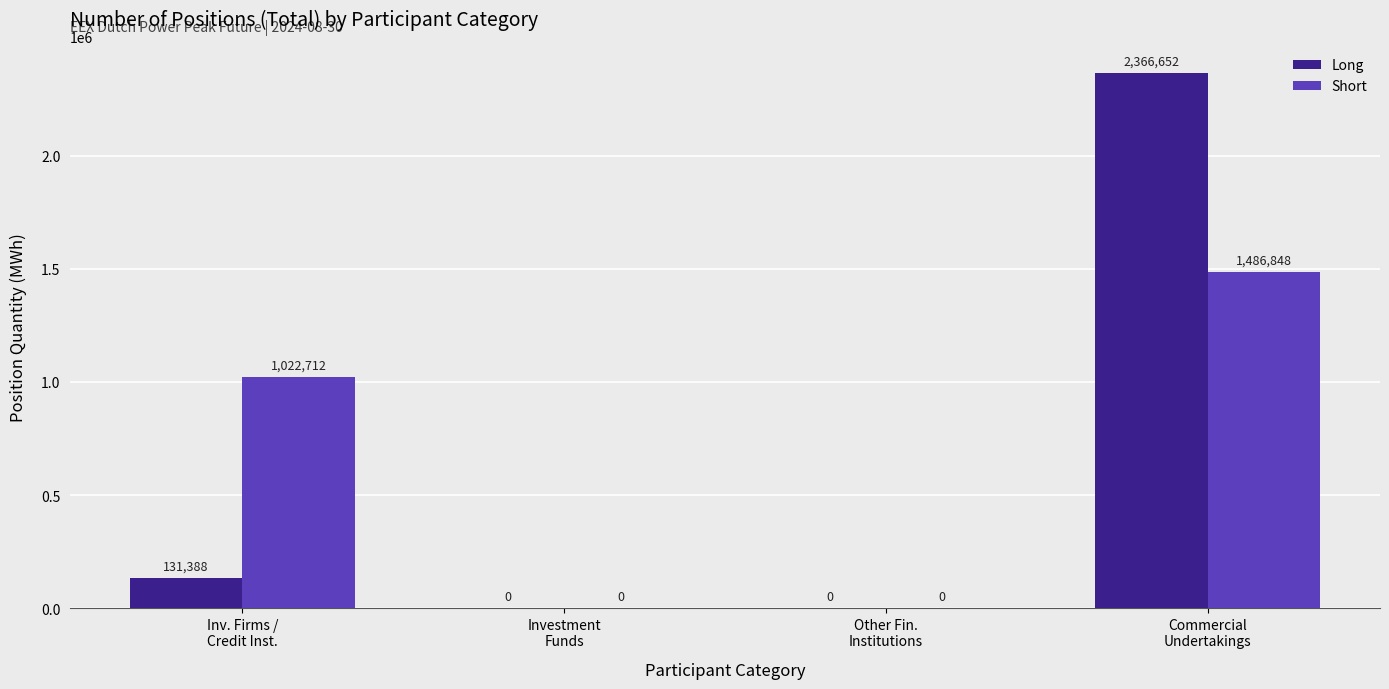

True or false: Short has a value of 0 at Investment
Funds.

True